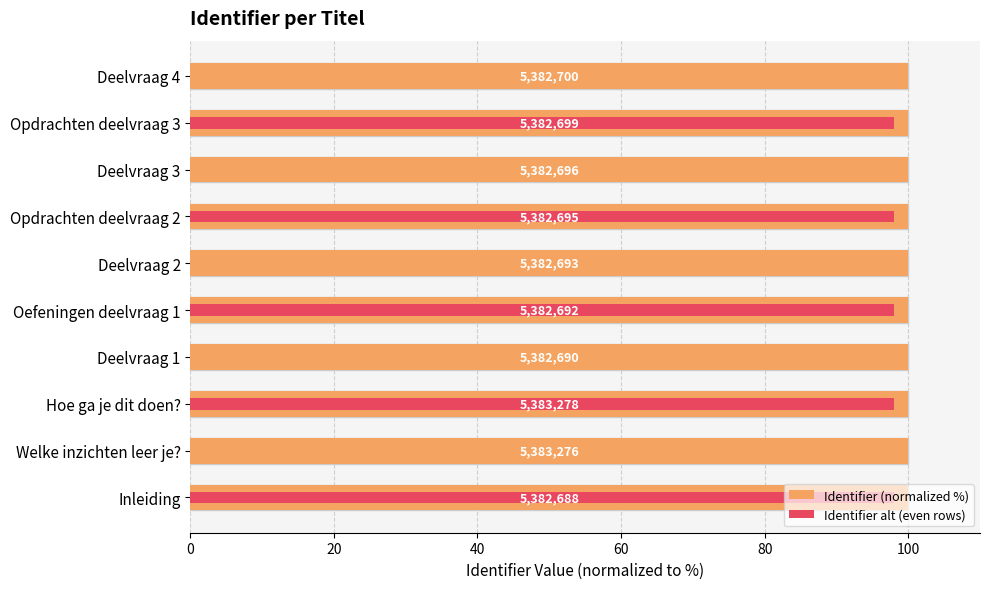

Which has a higher value, Deelvraag 2 or Deelvraag 3?

Deelvraag 3